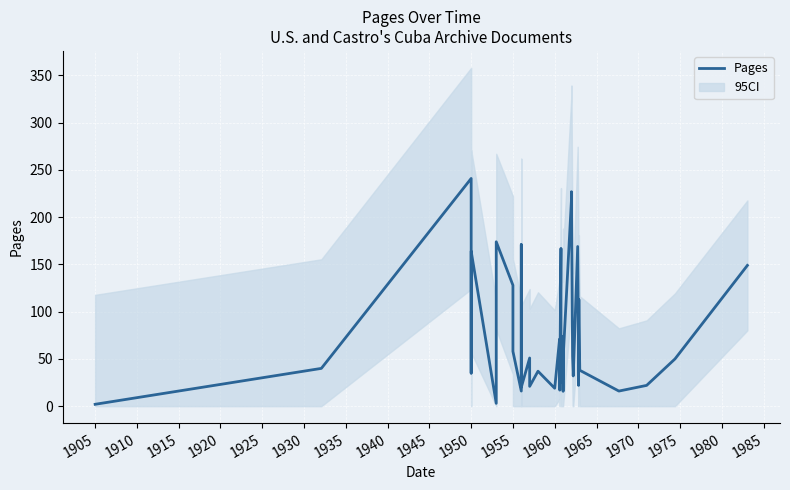

What is the maximum value shown in the chart?

241